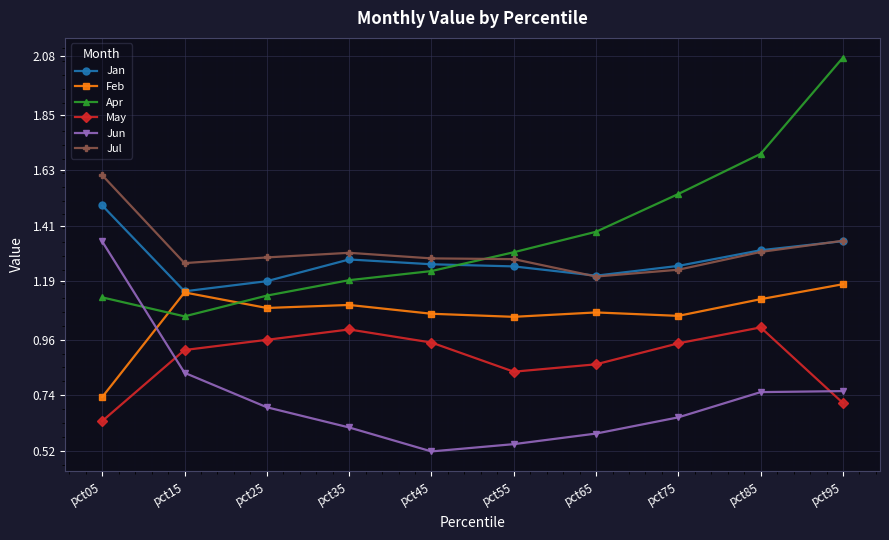

Is it true that May equals 1.0 at pct35?

True